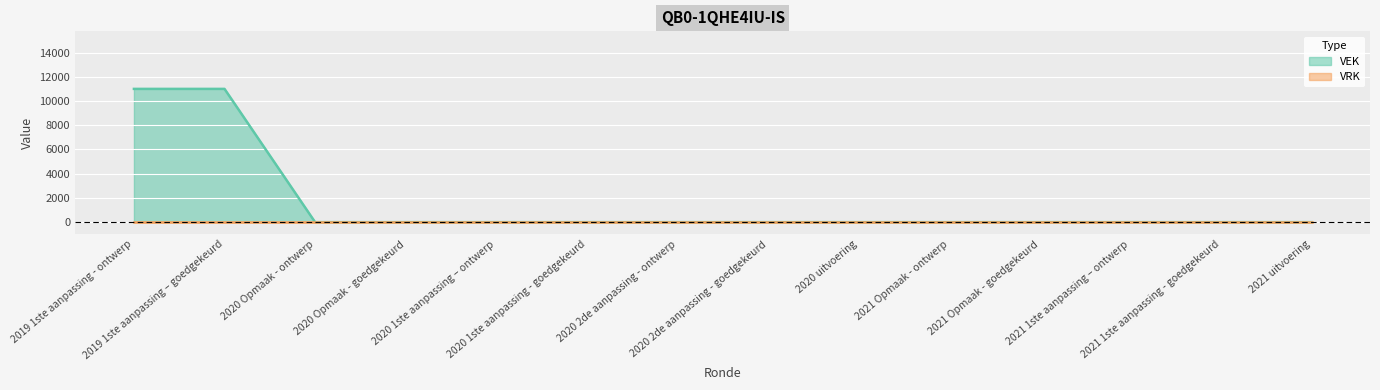

At which category does the chart reach its peak across all series?

2019 1ste aanpassing - ontwerp